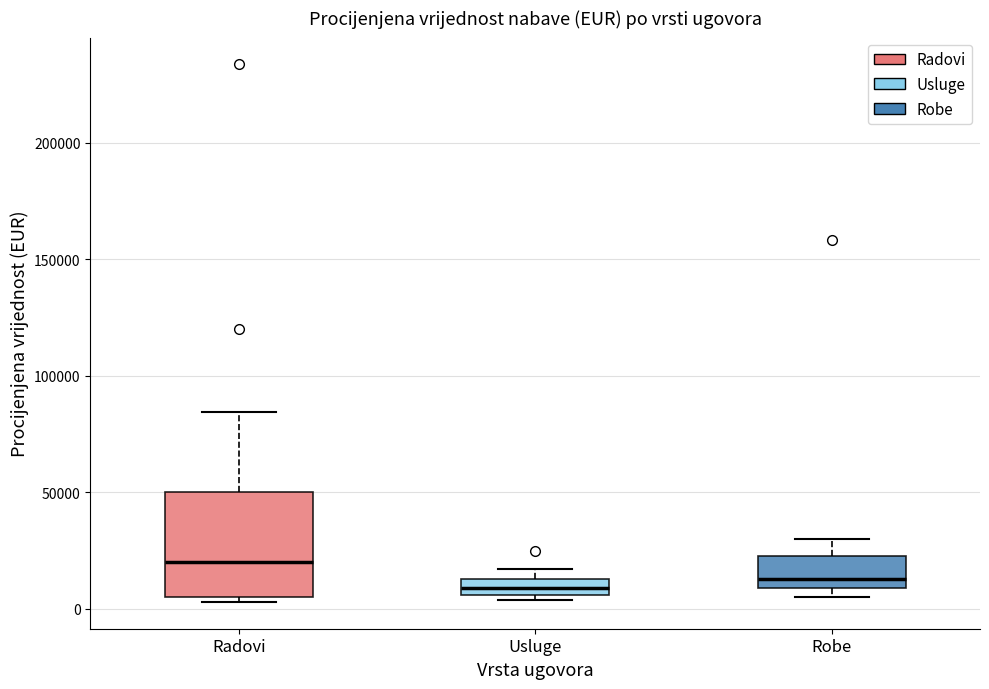

Which box has the highest median line?

Radovi